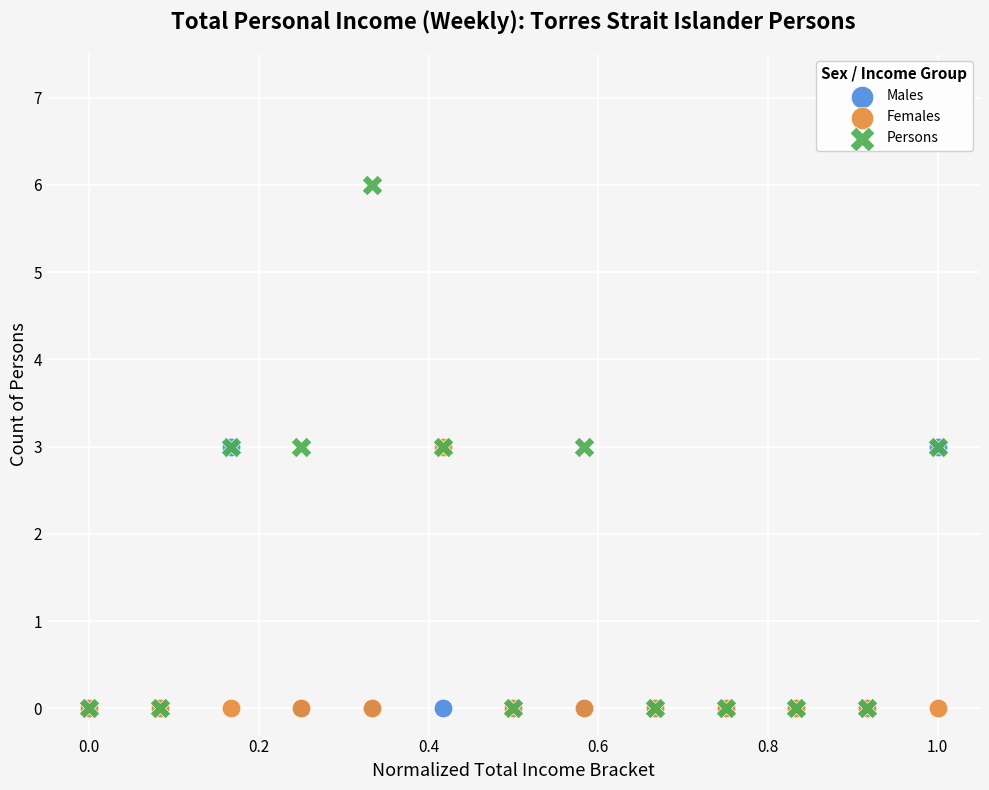

Which series has the largest Y range (max minus min)?

Persons